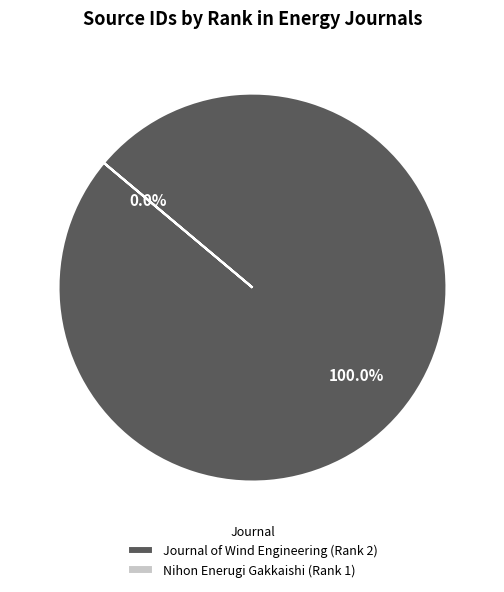

To the nearest percent, what is the difference between the Journal of Wind Engineering (Rank 2) and Nihon Enerugi Gakkaishi (Rank 1) slice percentages?

100%